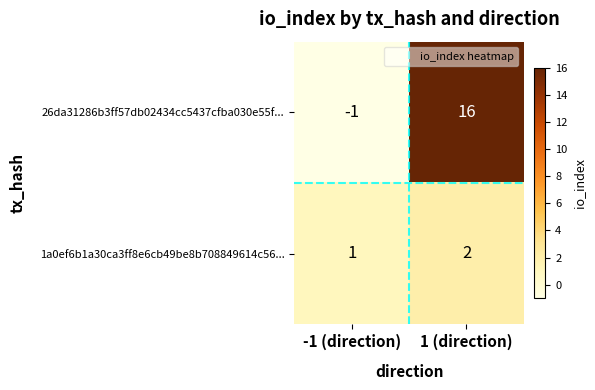

What is the difference between the 26da31286b3ff57db02434cc5437cfba030e55f... values at 1 (direction) and -1 (direction)?

17